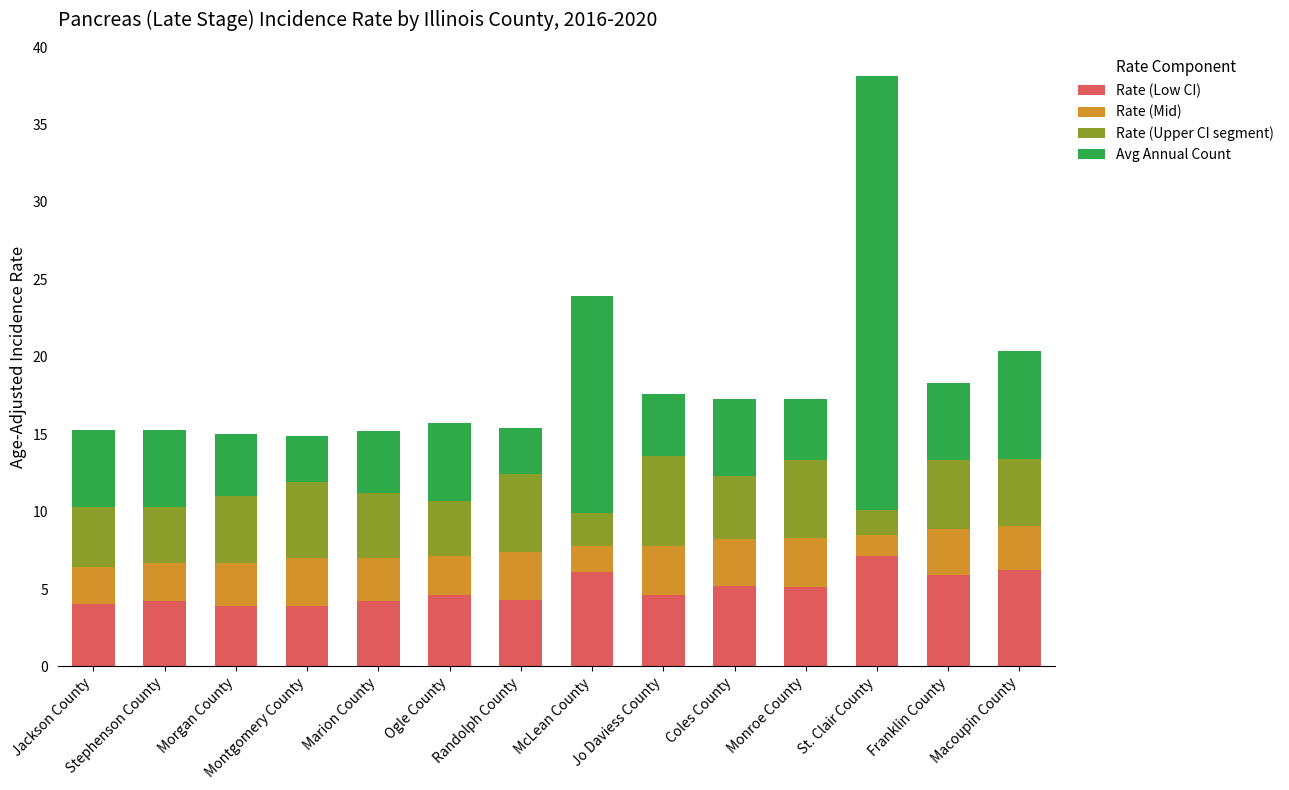

What is the highest value of the Rate (Low CI) series?

7.1